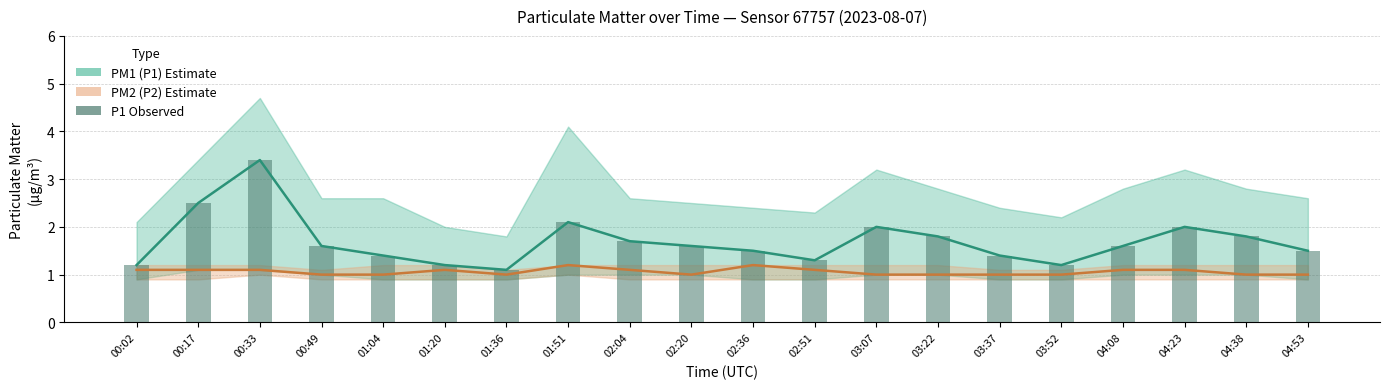

Reading left to right, list all the values displayed in this chart.

P1 line: 1.2	2.5	3.4	1.6	1.4	1.2	1.1	2.1	1.7	1.6	1.5	1.3	2.0	1.8	1.4	1.2	1.6	2.0	1.8	1.5
P2 line: 1.1	1.1	1.1	1.0	1.0	1.1	1.0	1.2	1.1	1.0	1.2	1.1	1.0	1.0	1.0	1.0	1.1	1.1	1.0	1.0
P1 bars: 1.2	2.5	3.4	1.6	1.4	1.2	1.1	2.1	1.7	1.6	1.5	1.3	2.0	1.8	1.4	1.2	1.6	2.0	1.8	1.5